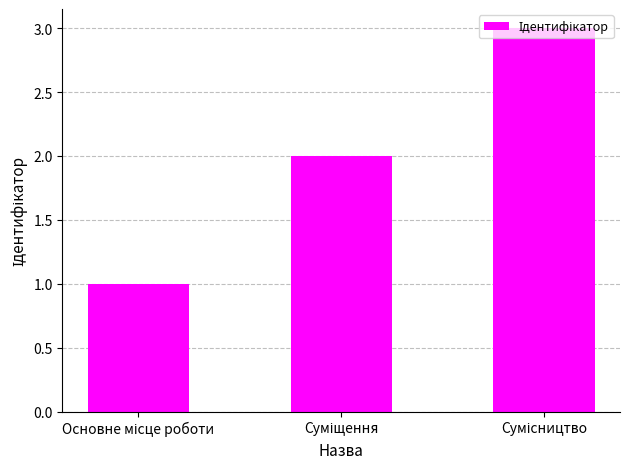

What is the sum of all values?

6